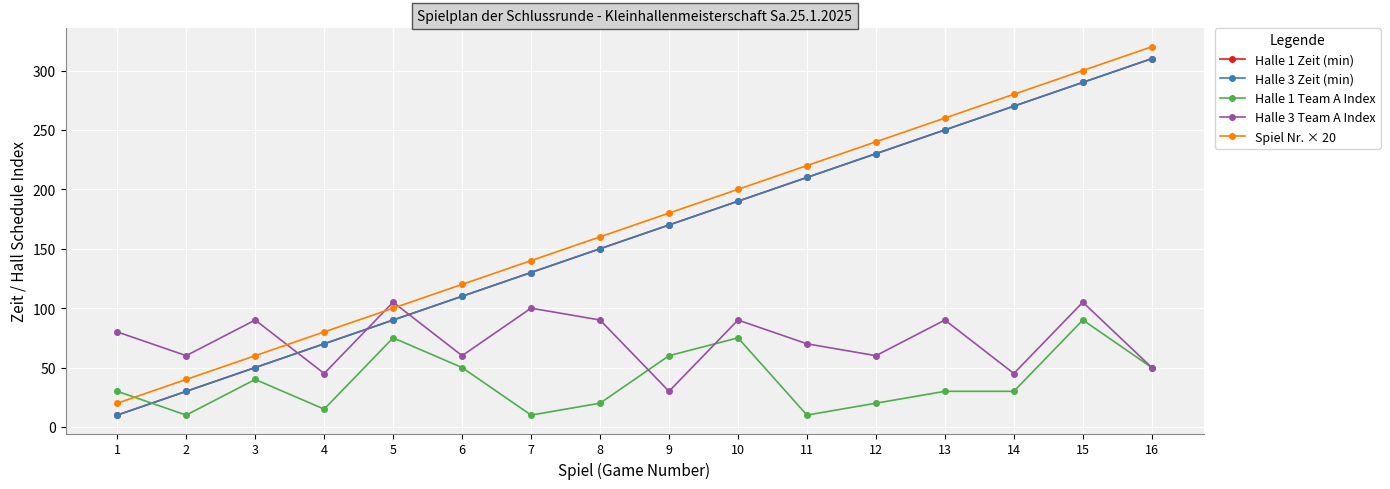

Does the chart have visible grid lines?

Yes